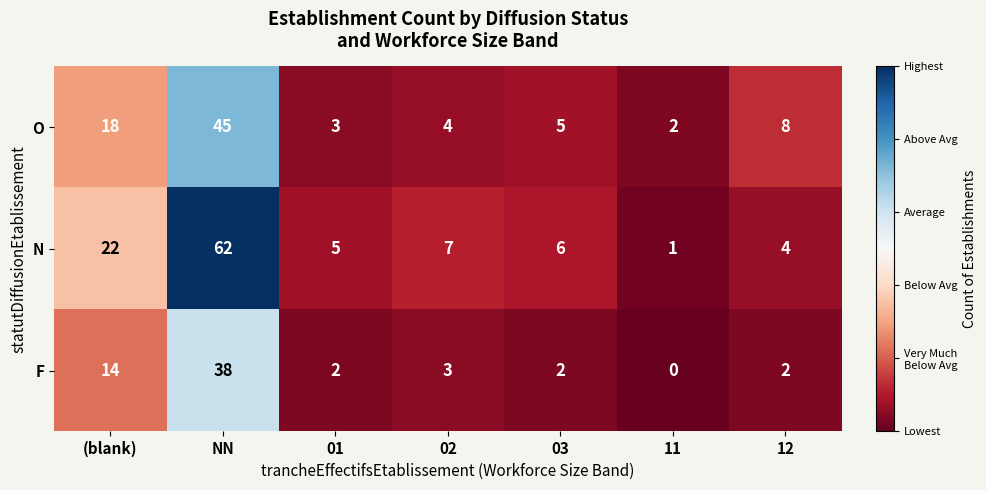

Between 03 and 11, which series saw the biggest shift?

N